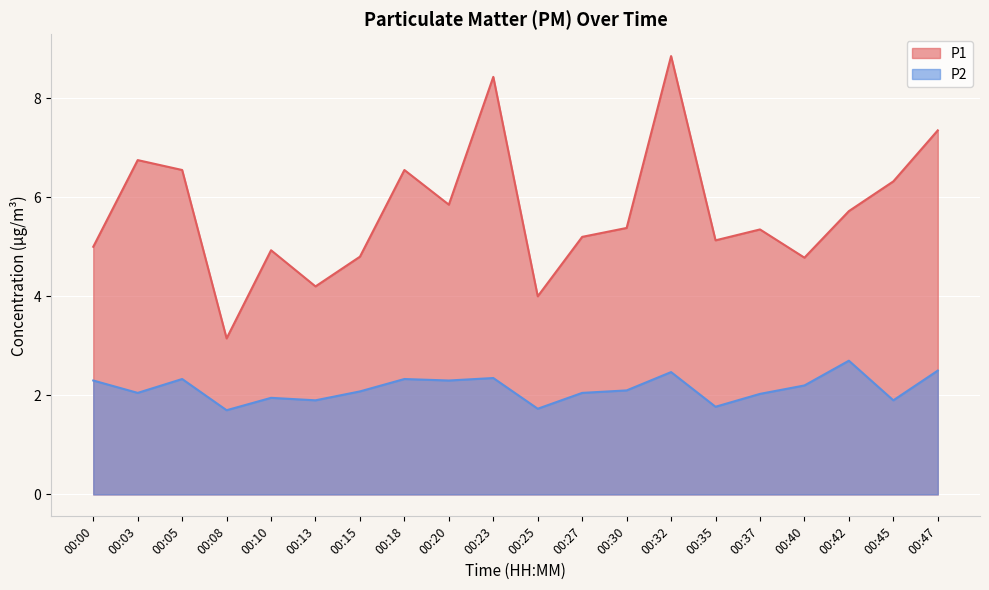

Where is the first local minimum for P2?

00:03